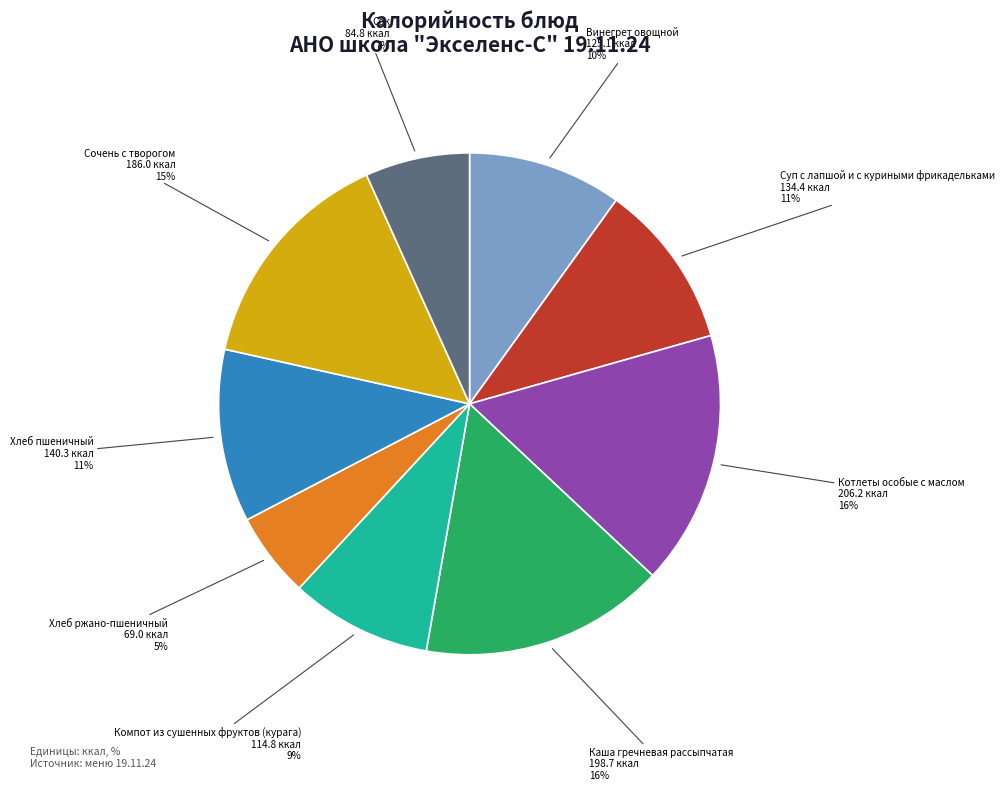

Does any single category account for the majority?

No